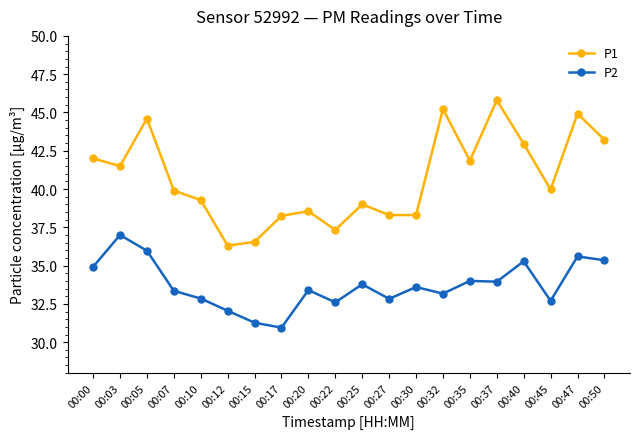

What is the maximum value shown in the chart?

45.8